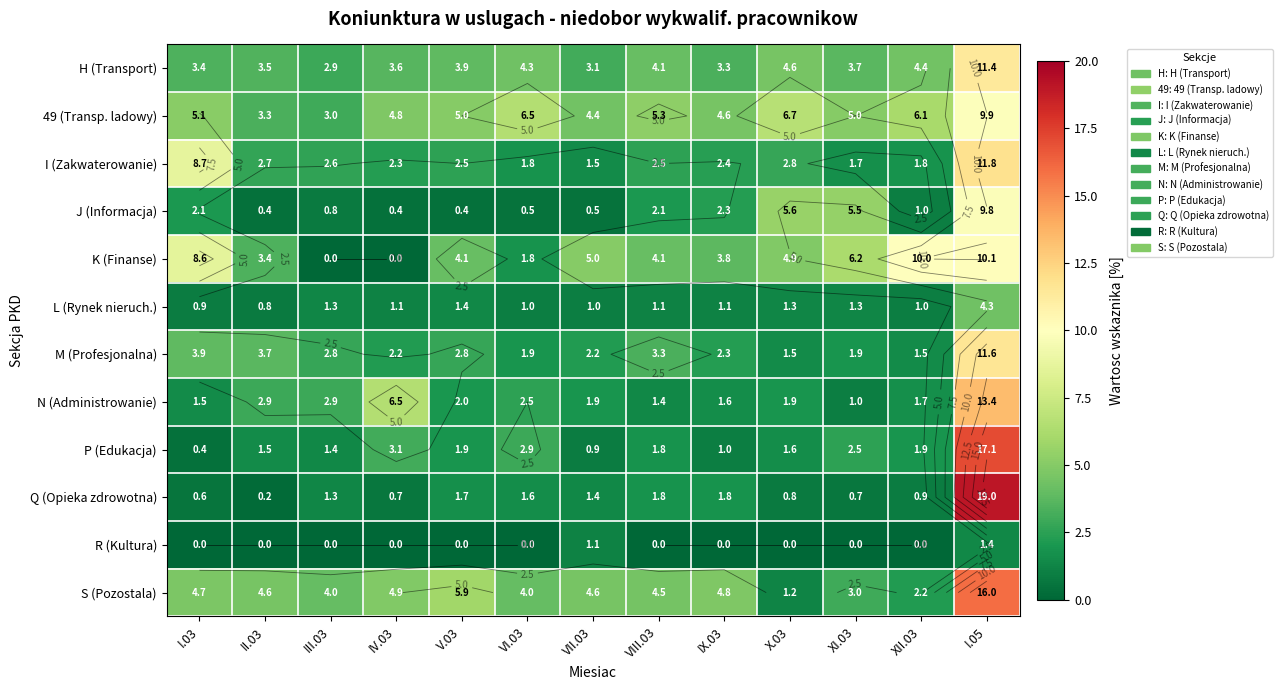

At which category does the chart reach its peak across all series?

I.05